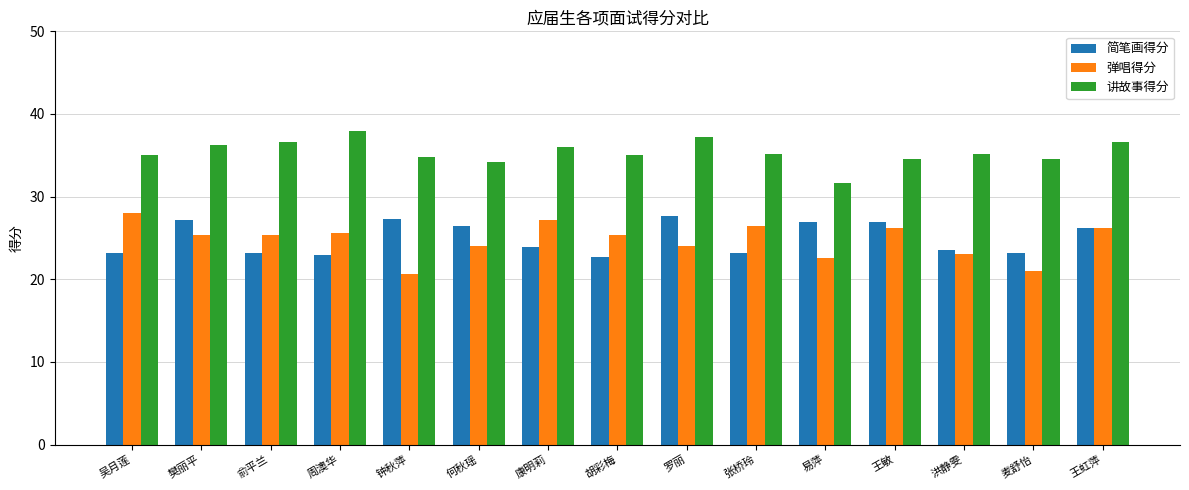

Which series changed the most between 吴月莲 and 麦舒怡?

弹唱得分